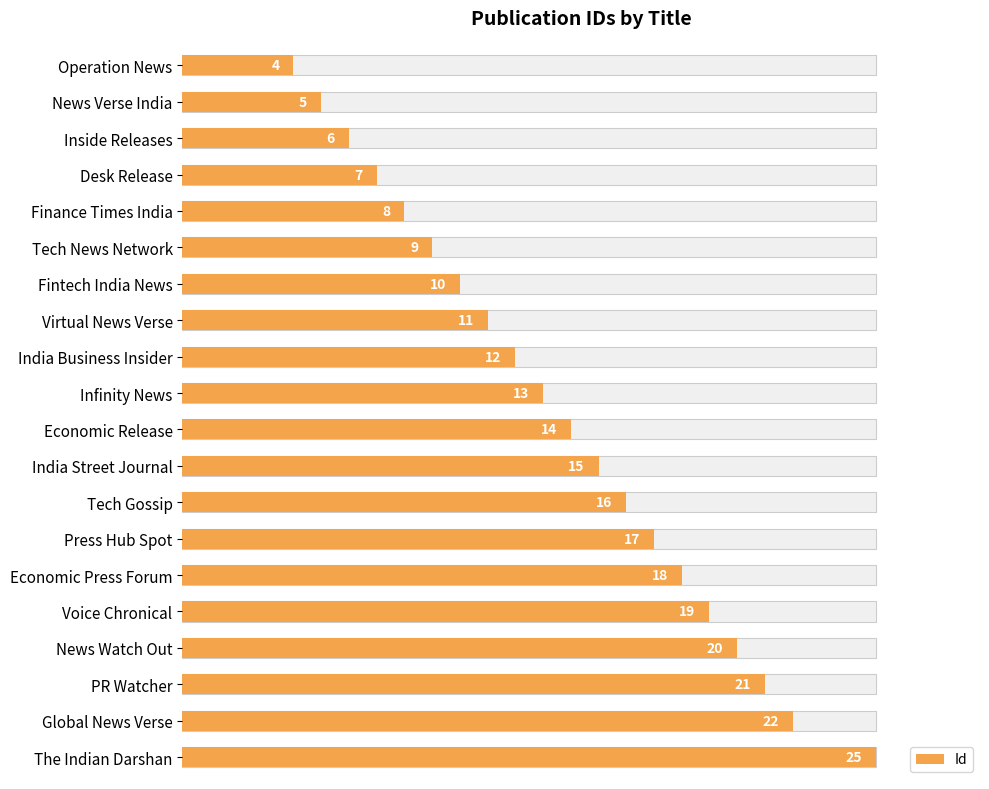

How many data points does each series have?

20